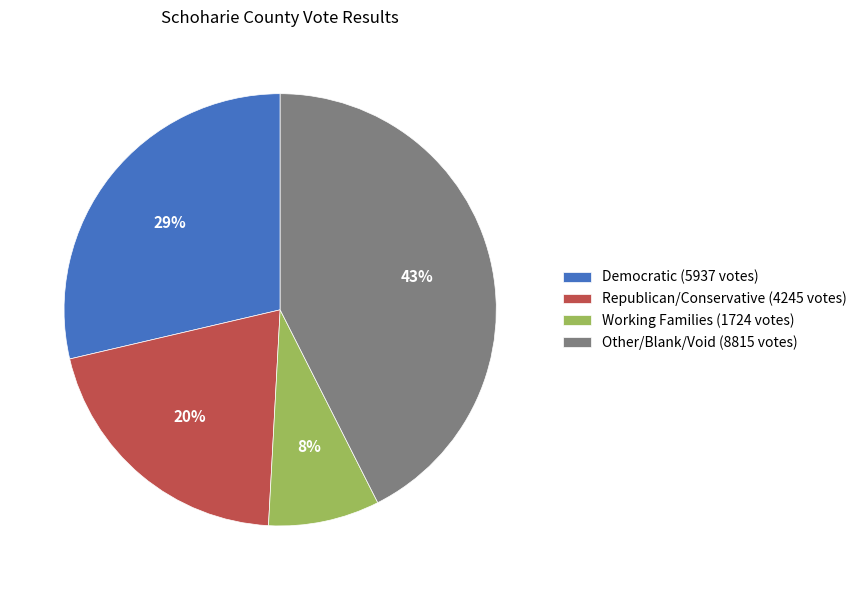

How many segments does this pie chart have?

4